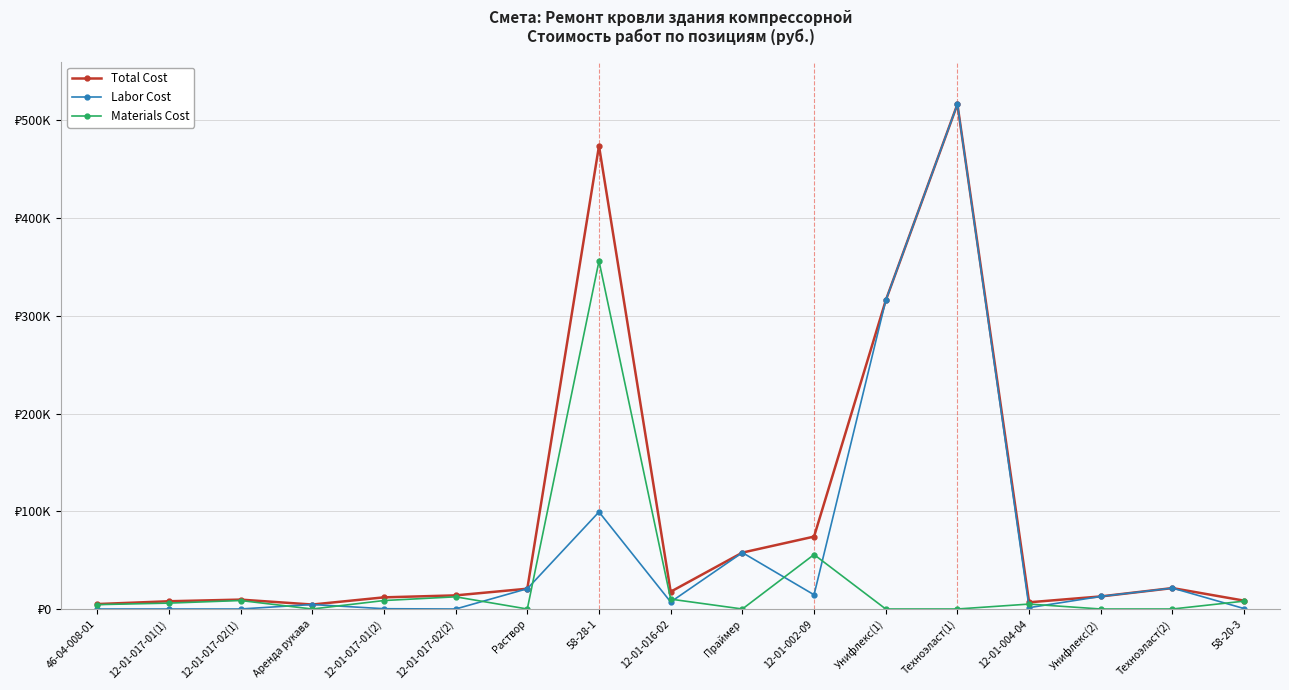

Which series has the largest total across all categories?

Total Cost